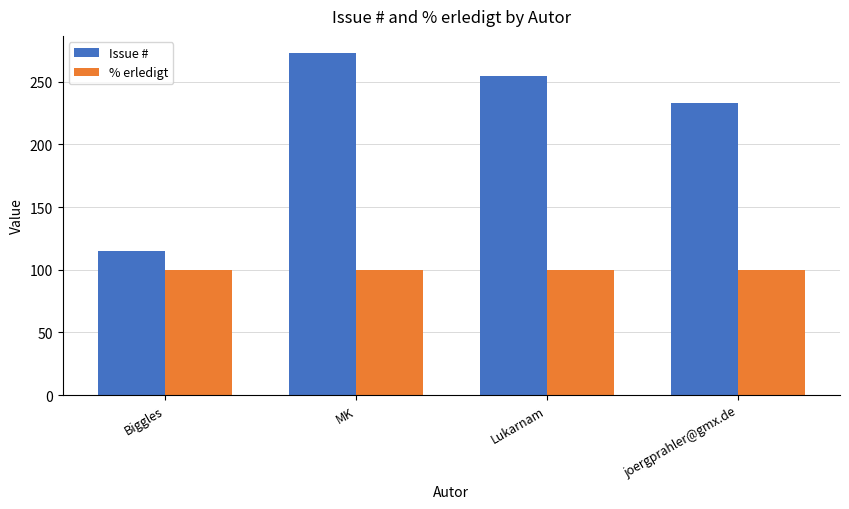

Which series has the largest total across all categories?

Issue #